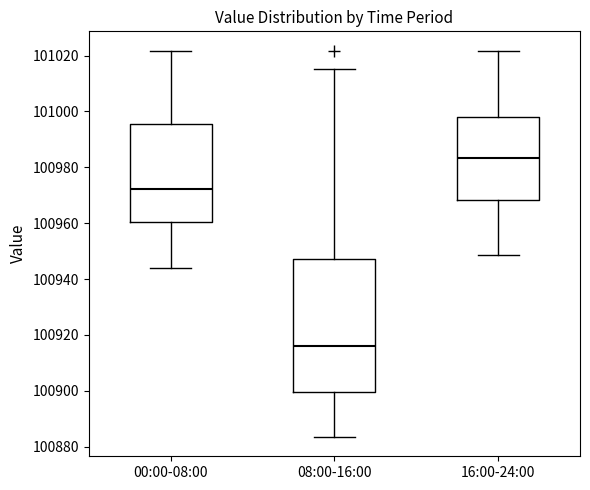

Reading left to right, read every box against the y-axis: the position of its median line, the range the box covers, and the ends of its whiskers. The values are not printed on the chart, so give them approximately, as read against the axis.

00:00-08:00: median 100972, box 100960 to 100996, whiskers 100944 to 101022
08:00-16:00: median 100916, box 100900 to 100948, whiskers 100884 to 101016
16:00-24:00: median 100984, box 100968 to 100998, whiskers 100948 to 101022